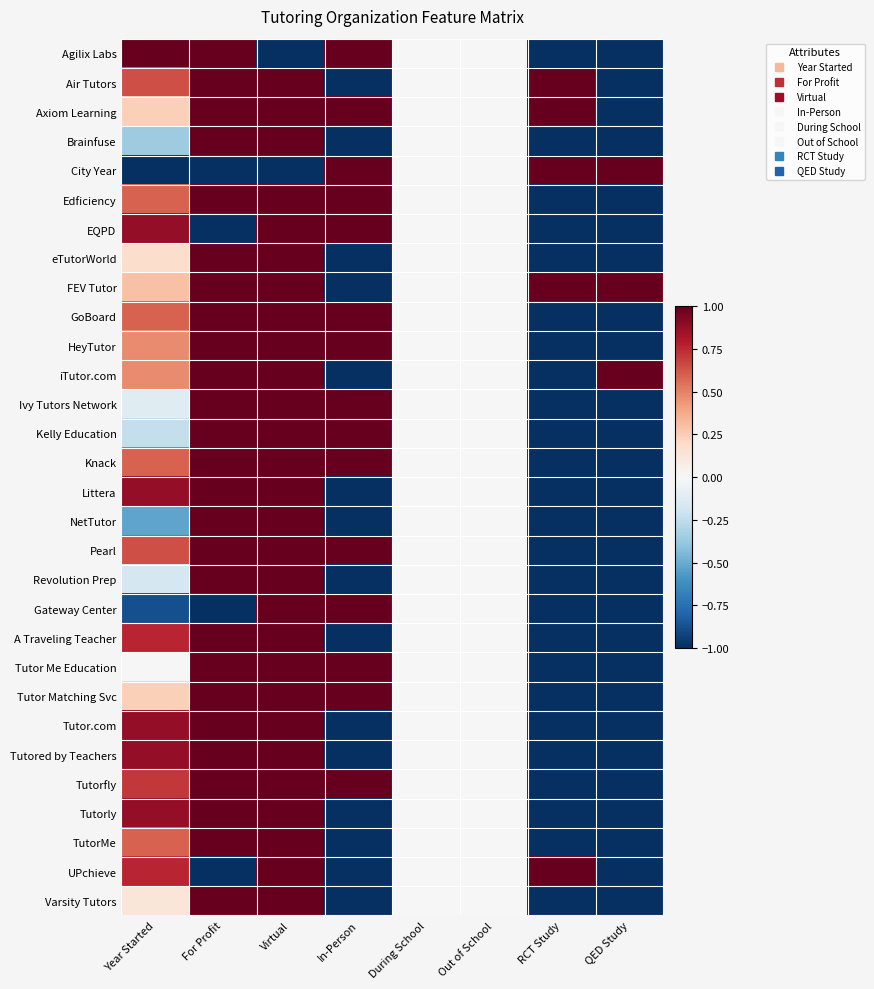

At which category is the sum across all series the highest?

Virtual